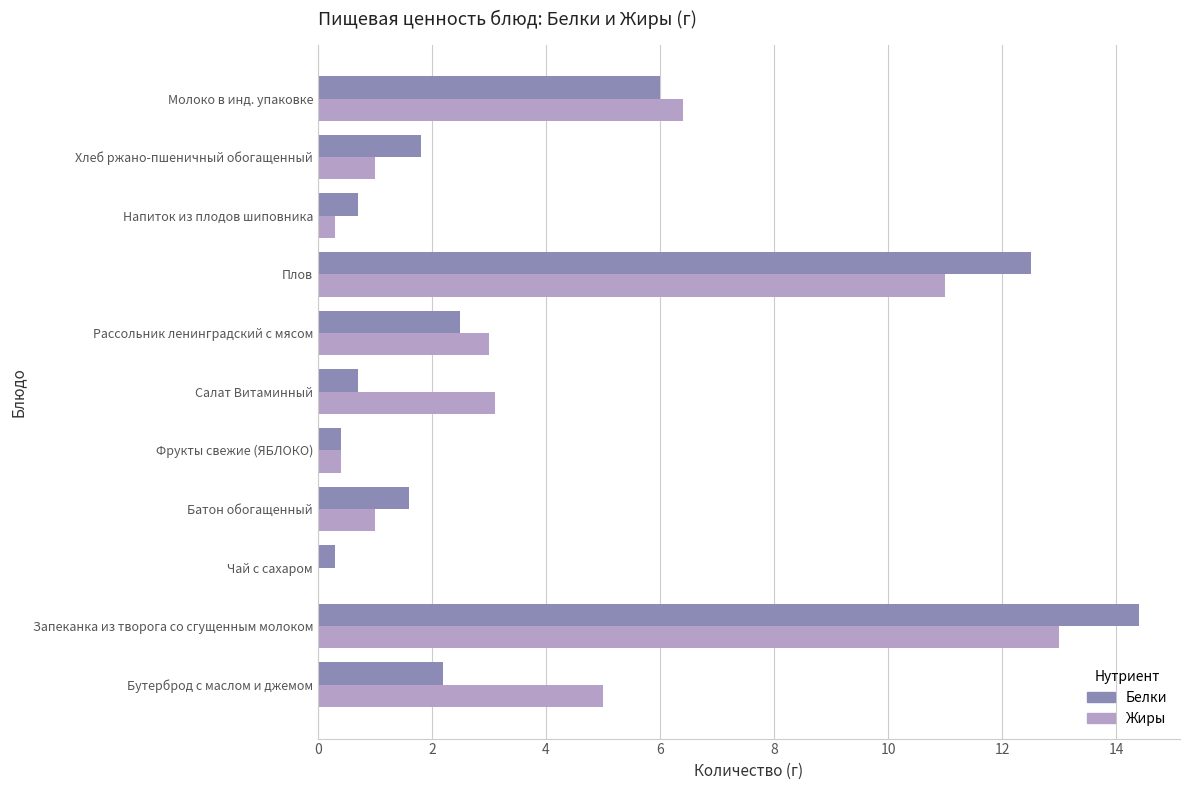

At which category does the chart reach its peak across all series?

Запеканка из творога со сгущенным молоком